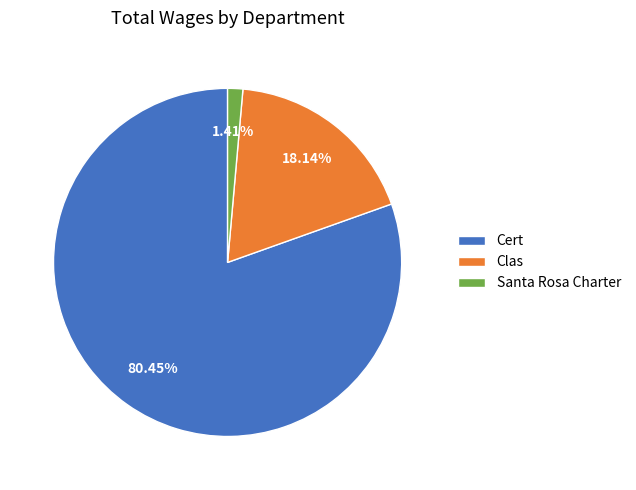

Count the number of slices in the pie.

3